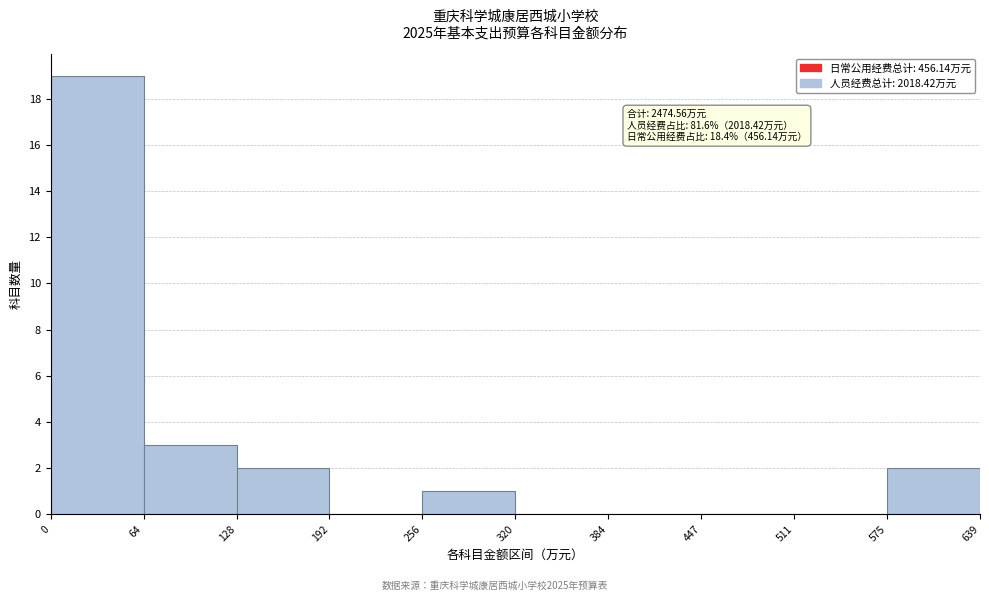

Over which range of the x-axis is the bar tallest?

0 to 64